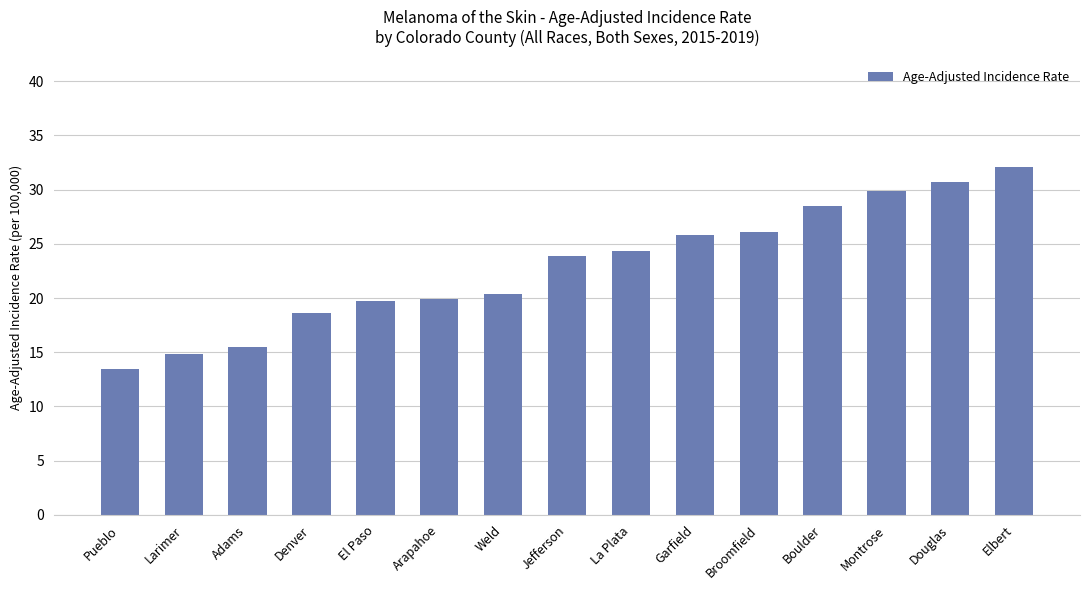

What is the label of the 6th bar from the left?

Arapahoe